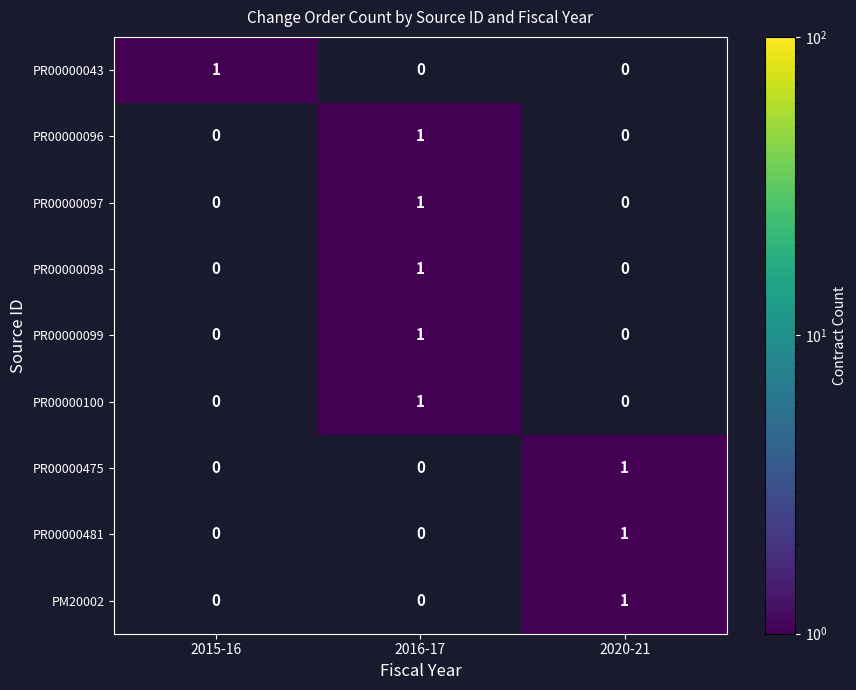

At which category is the sum across all series the highest?

2016-17